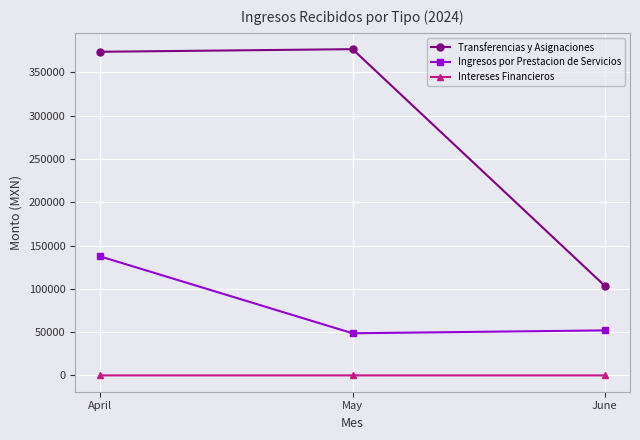

What is the value of the Intereses Financieros point at the 1st from the left?

15.4